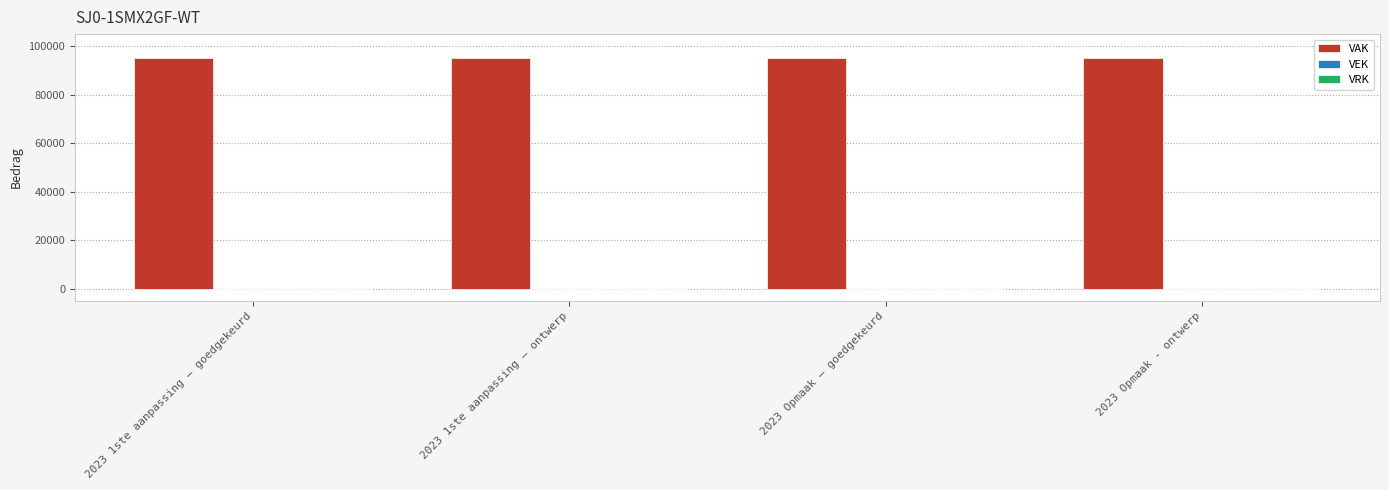

What is the difference between the highest and lowest values at 2023 1ste aanpassing – ontwerp?

95000